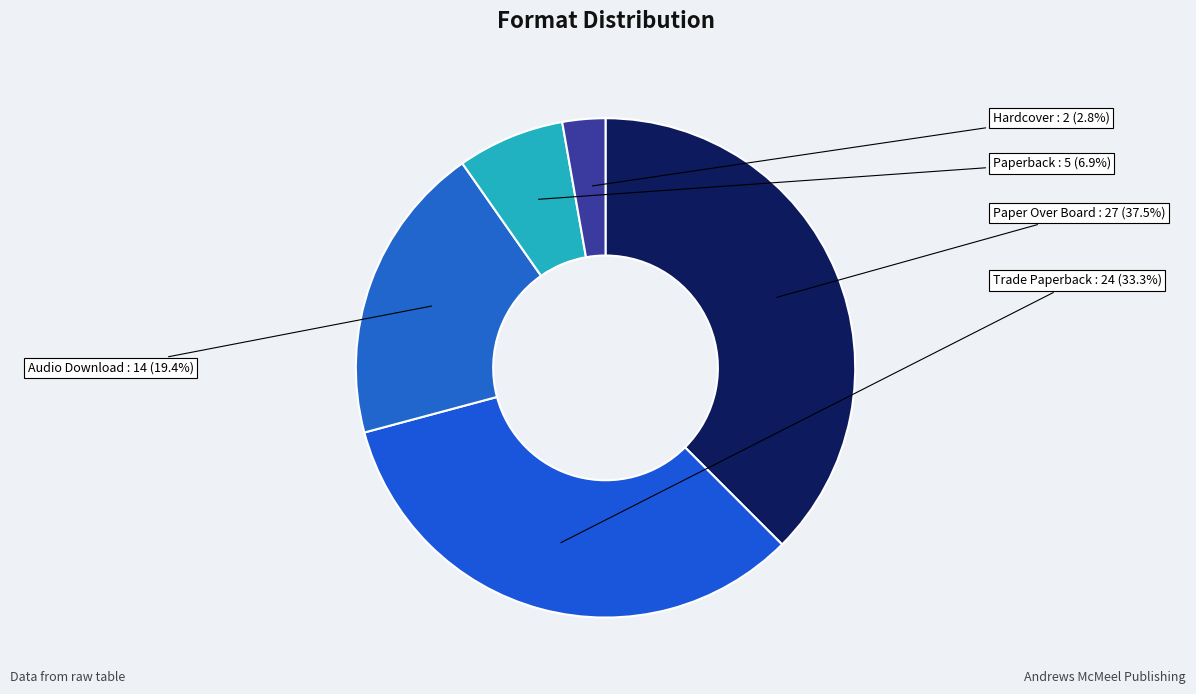

How many slices are in this pie chart?

5